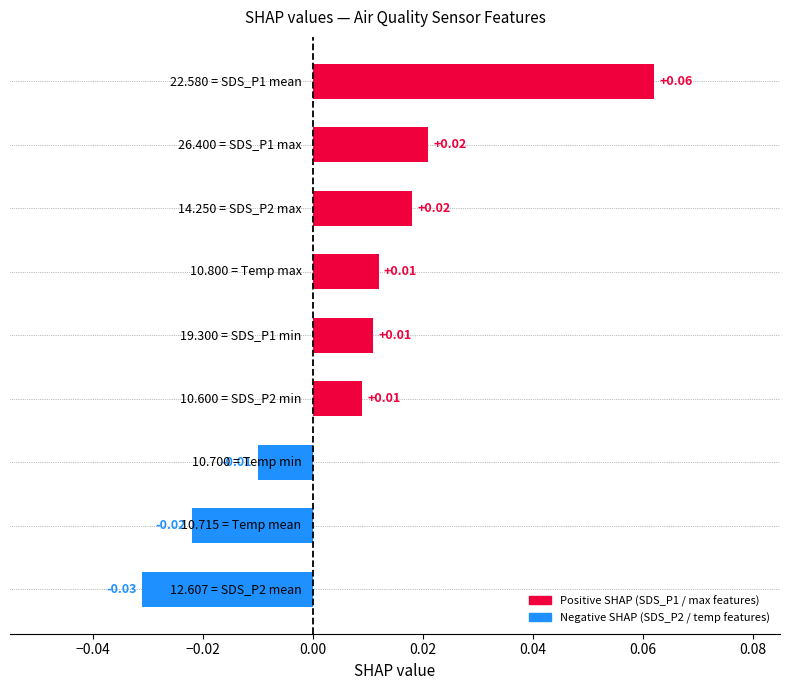

What is the minimum value for SDS_P1?

19.3